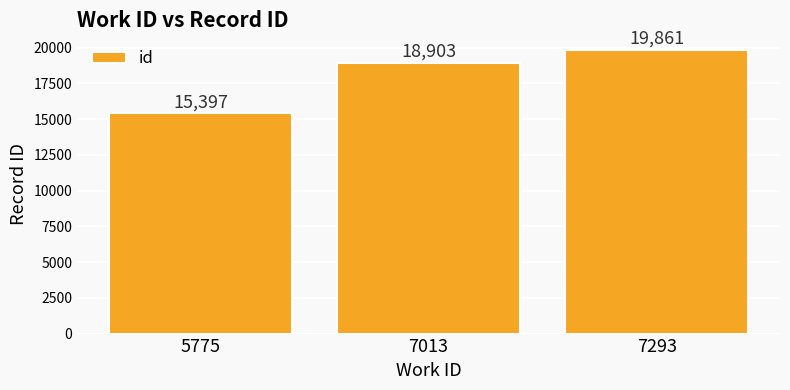

What is the smallest value displayed?

15397